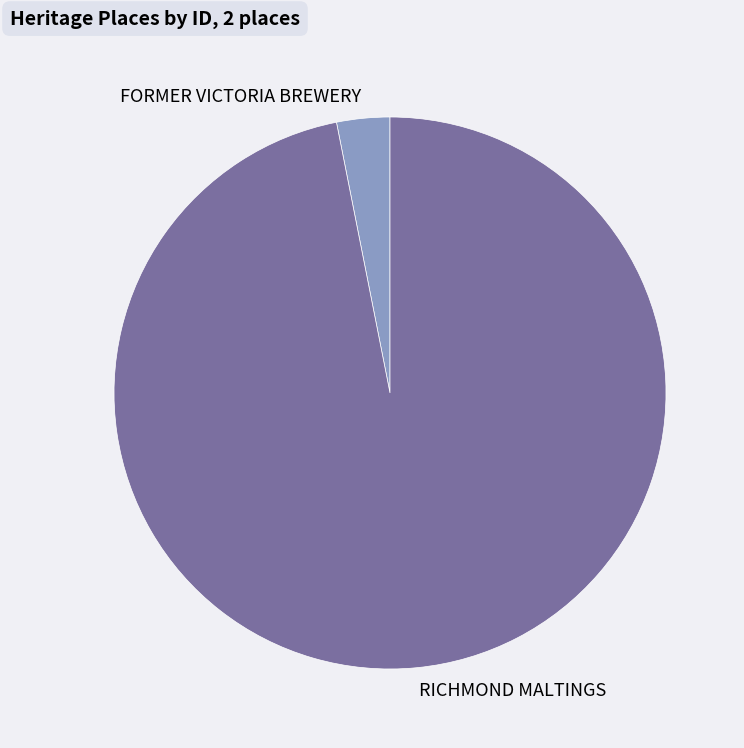

Combined, do FORMER VICTORIA BREWERY and RICHMOND MALTINGS account for over 50%?

Yes